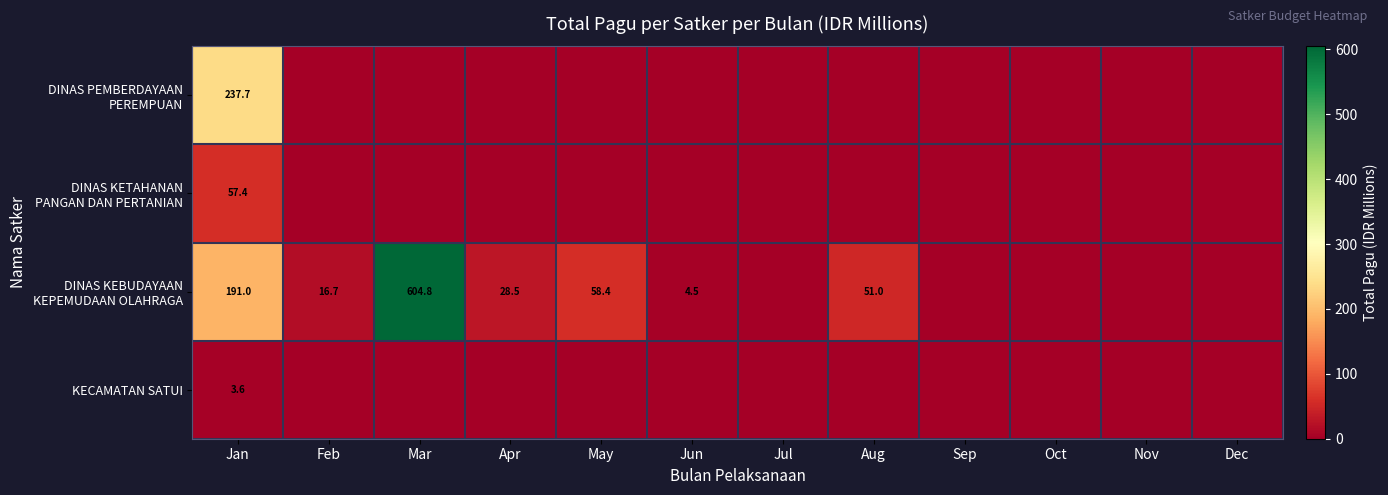

What is the difference between the maximum and minimum values in the DINAS KEBUDAYAAN KEPEMUDAAN OLAHRAGA series?

604.8